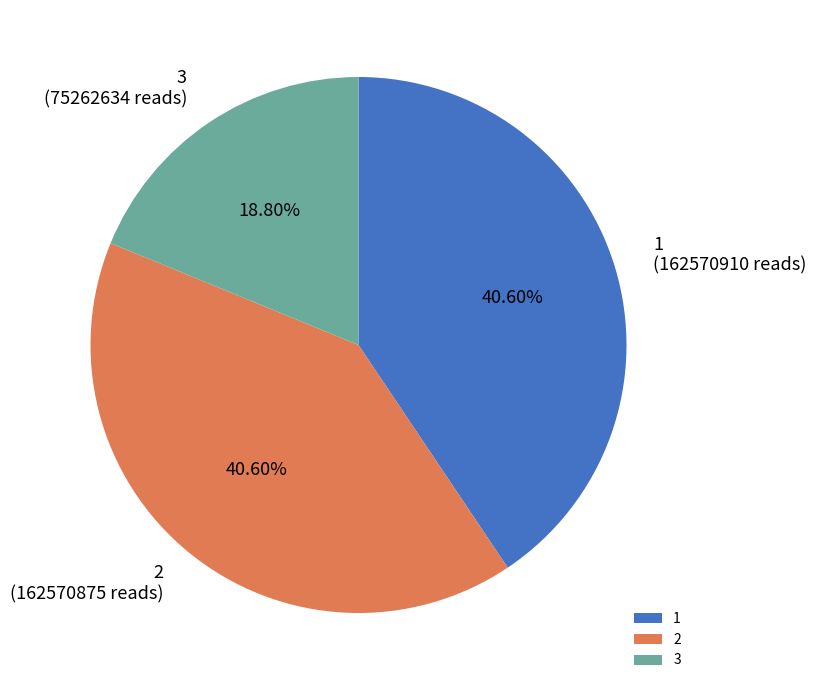

Between 1 (162570910 reads) and 3 (75262634 reads), which is larger?

1 (162570910 reads)